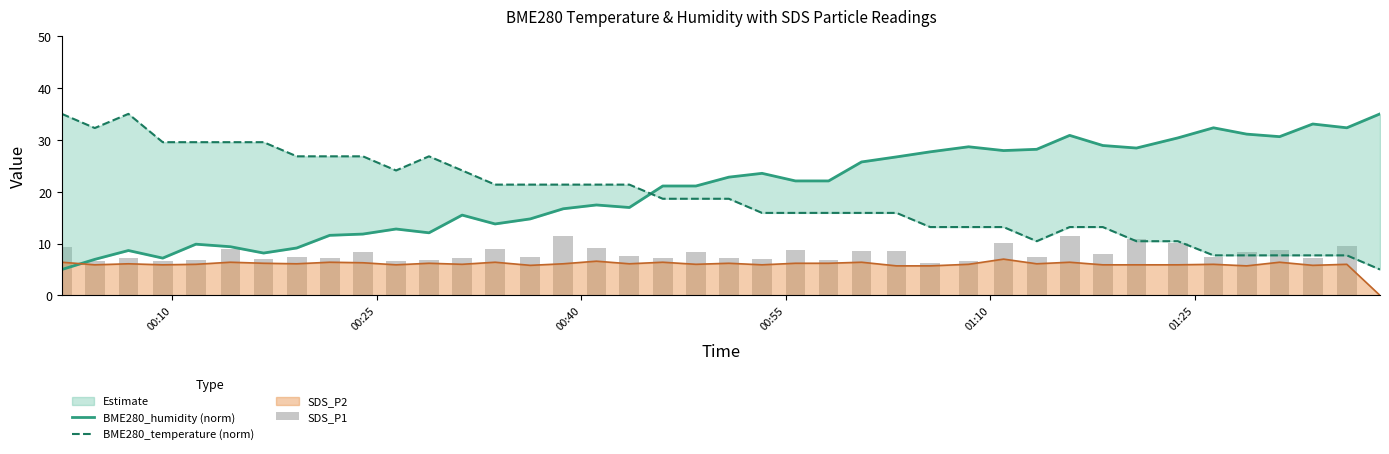

What is the maximum value for SDS_P2?

7.0